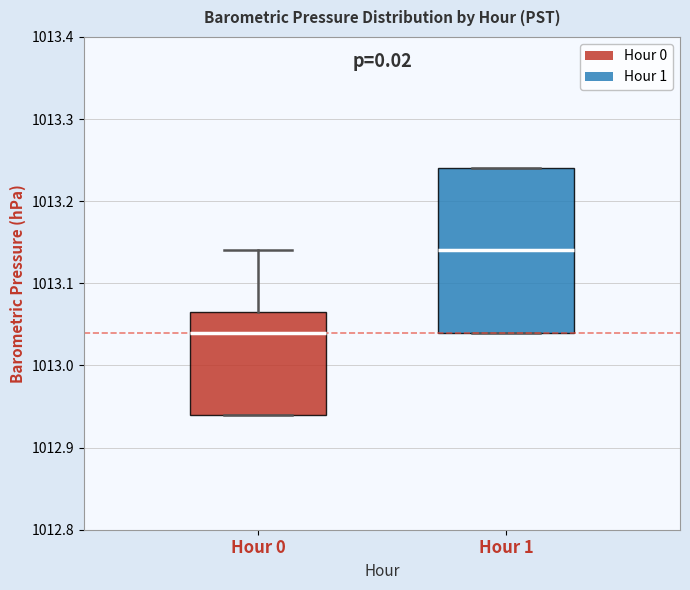

Which box's median line is the highest?

Hour 1